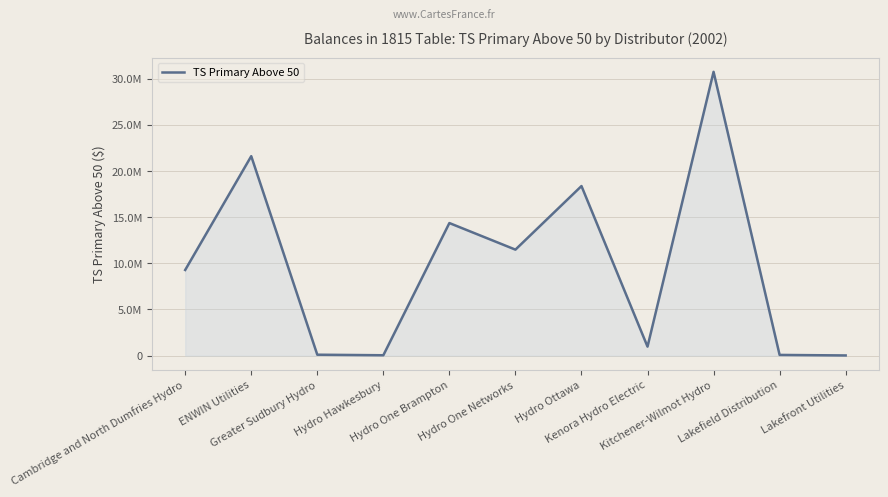

At which label is the value closest to 15382108?

Hydro One Brampton